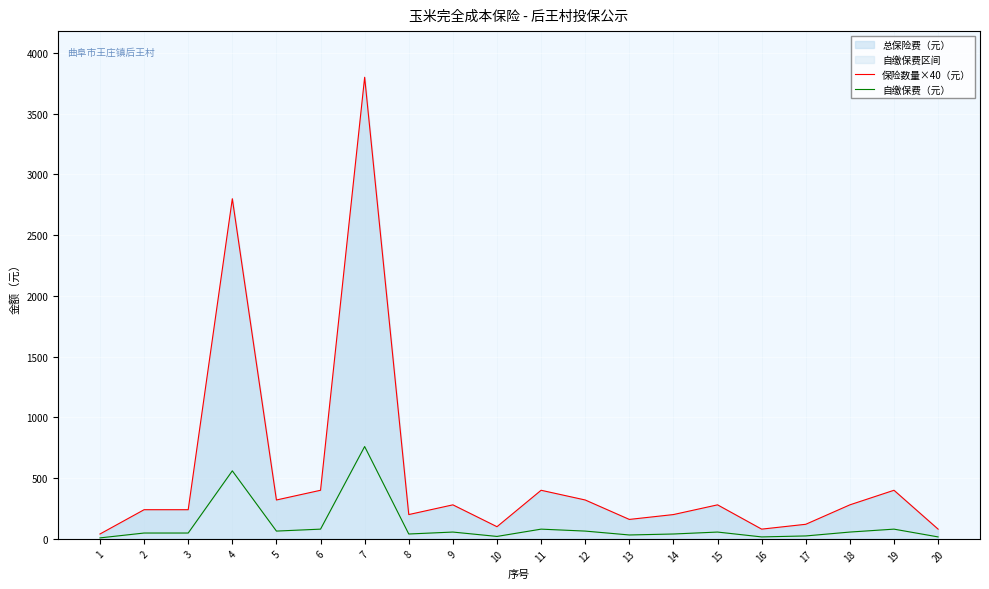

In 保险数量×40（元）, how many points are higher than both neighbors (excluding endpoints)?

6